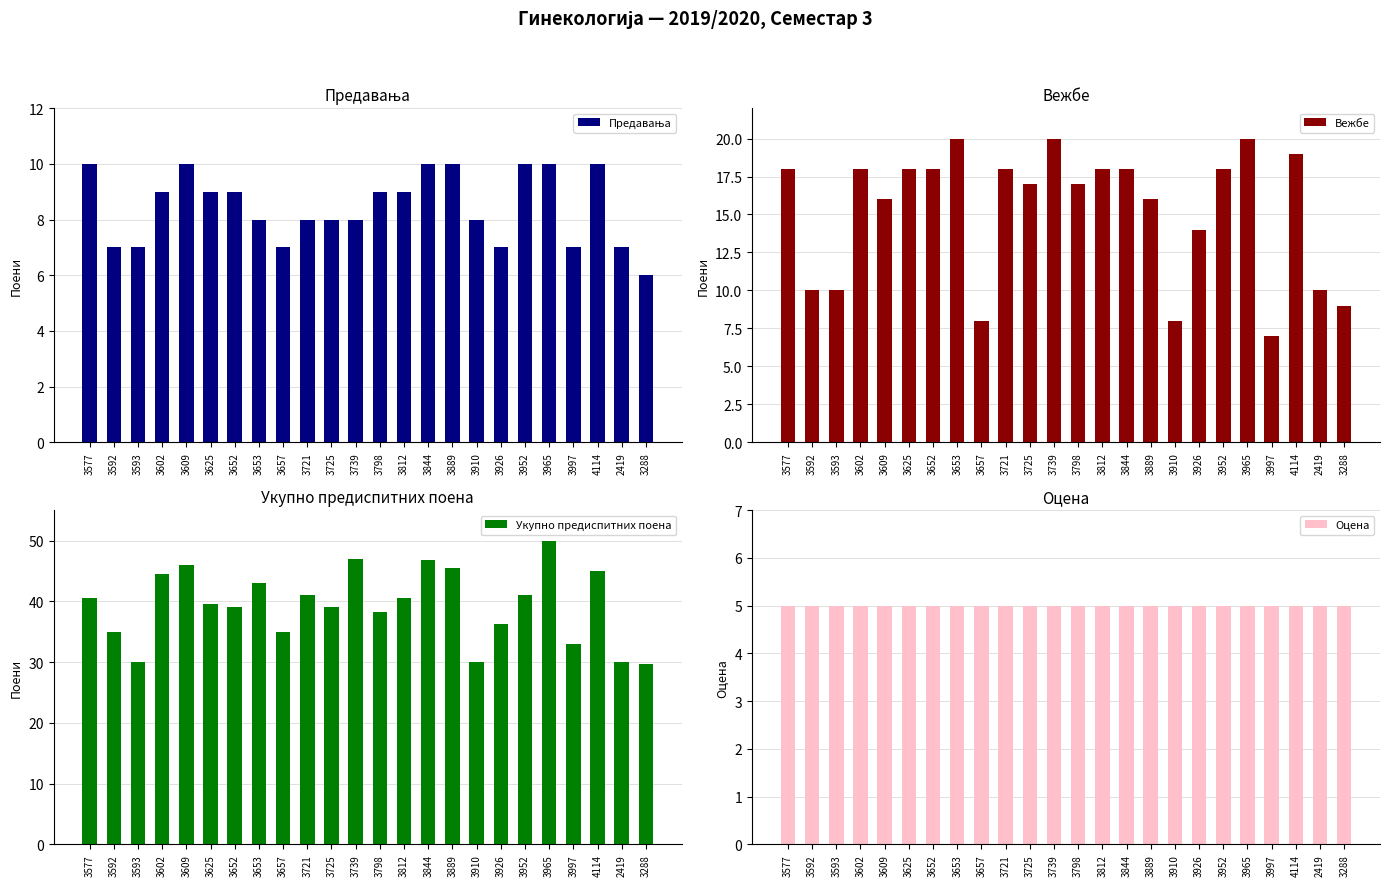

At which category is the sum across all series the highest?

3965